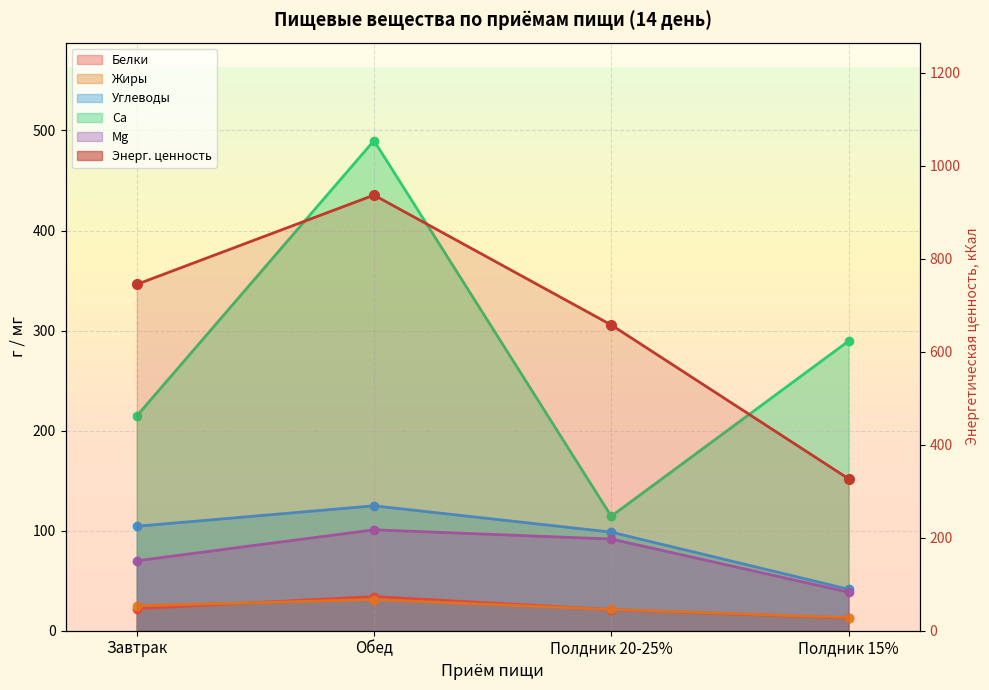

What value does the Ca series have at Завтрак?

214.5